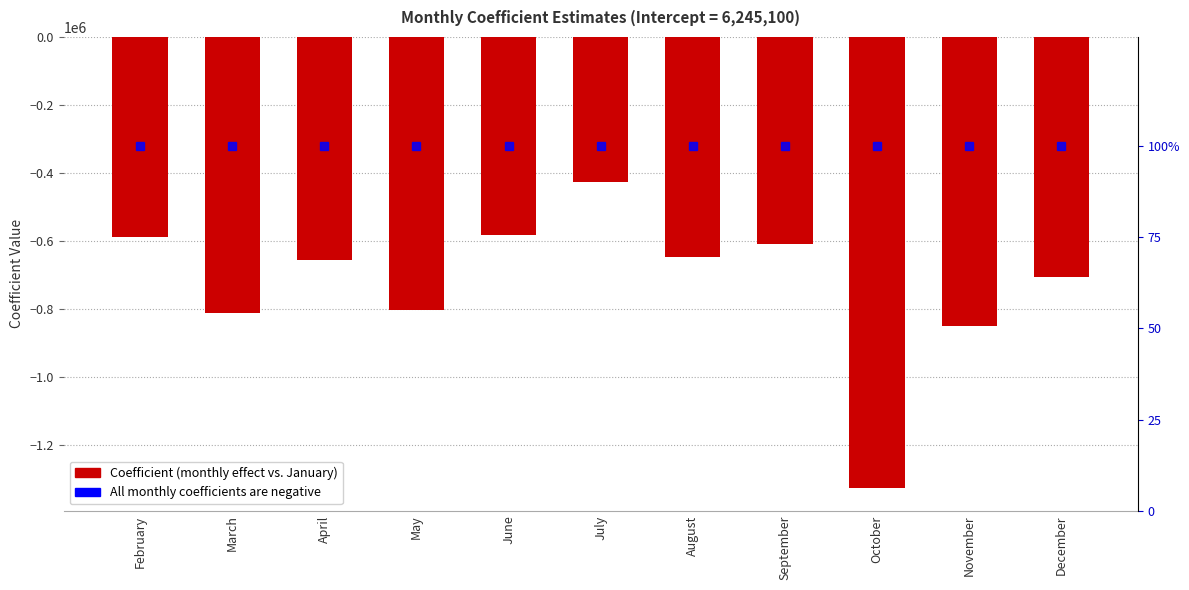

Reading left to right, extract all data points from this chart.

Coefficient: February=-588900.0	March=-810600.0	April=-656100.0	May=-804433.3	June=-582100.0	July=-426433.3	August=-647100.0	September=-608100.0	October=-1326766.7	November=-849433.3	December=-707100.0
% negative (all months negative): February=100.0	March=100.0	April=100.0	May=100.0	June=100.0	July=100.0	August=100.0	September=100.0	October=100.0	November=100.0	December=100.0